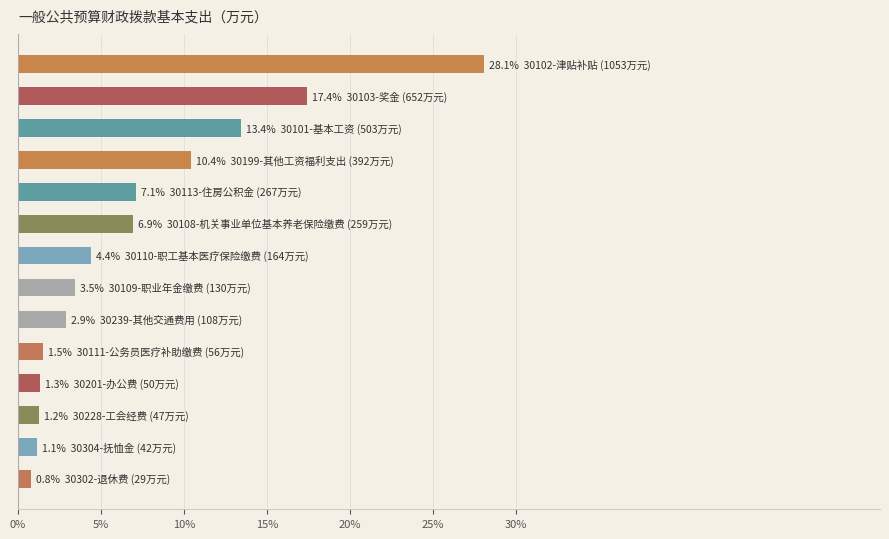

What is the difference between the second highest and minimum values?

16.6